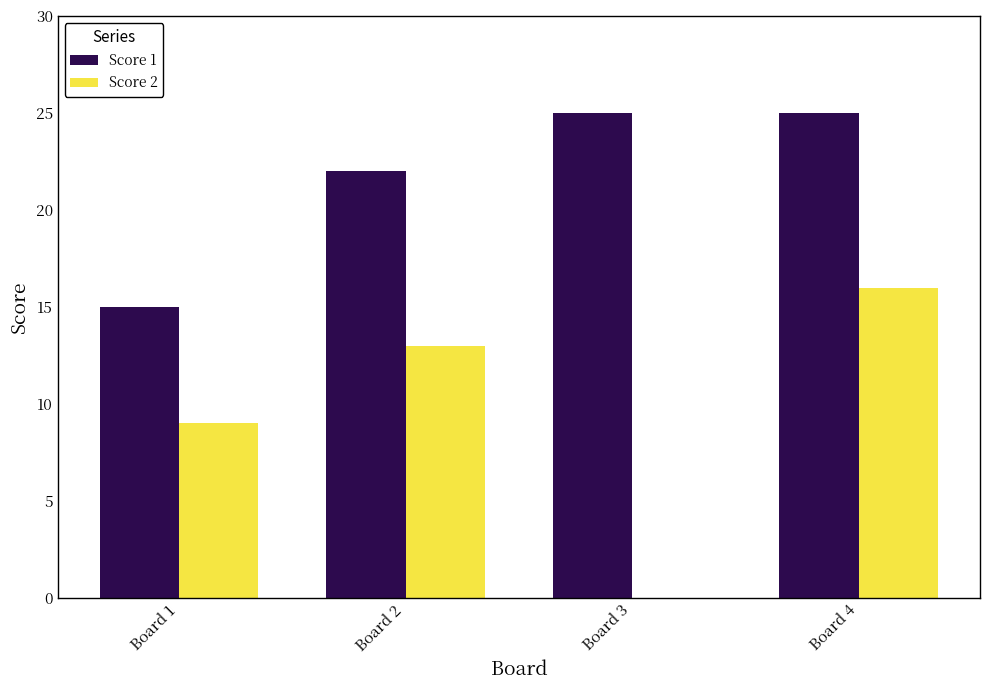

Which series changed the most between Board 1 and Board 3?

Score 1